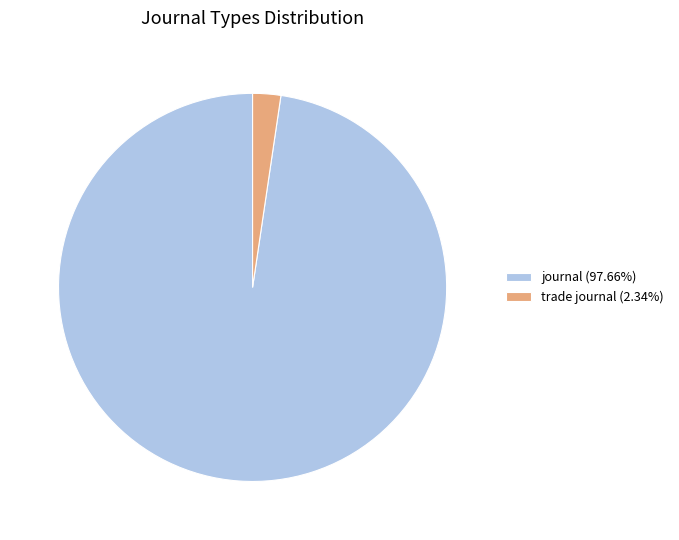

Is the sum of journal (97.66%) and trade journal (2.34%) greater than half?

Yes